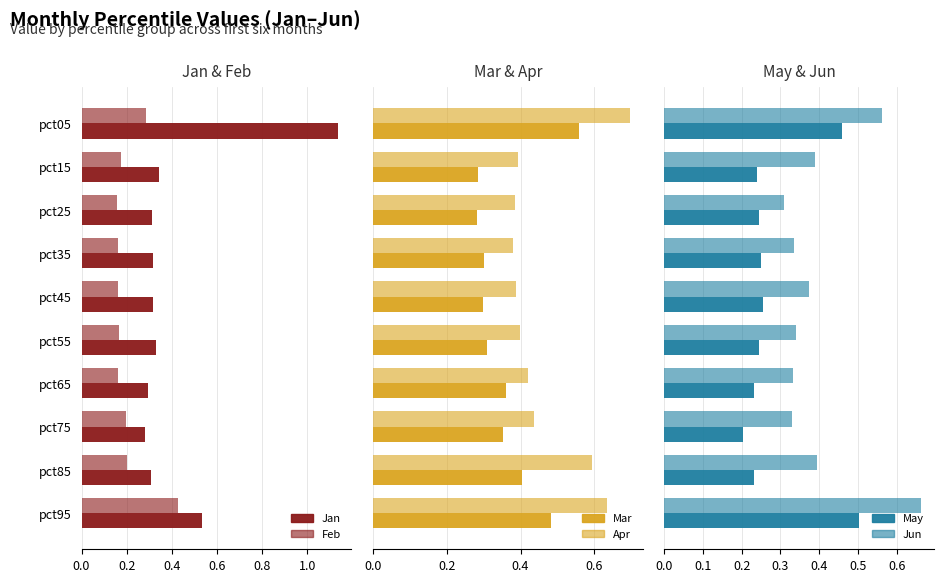

What is the approximate value of Mar at pct95?

0.5